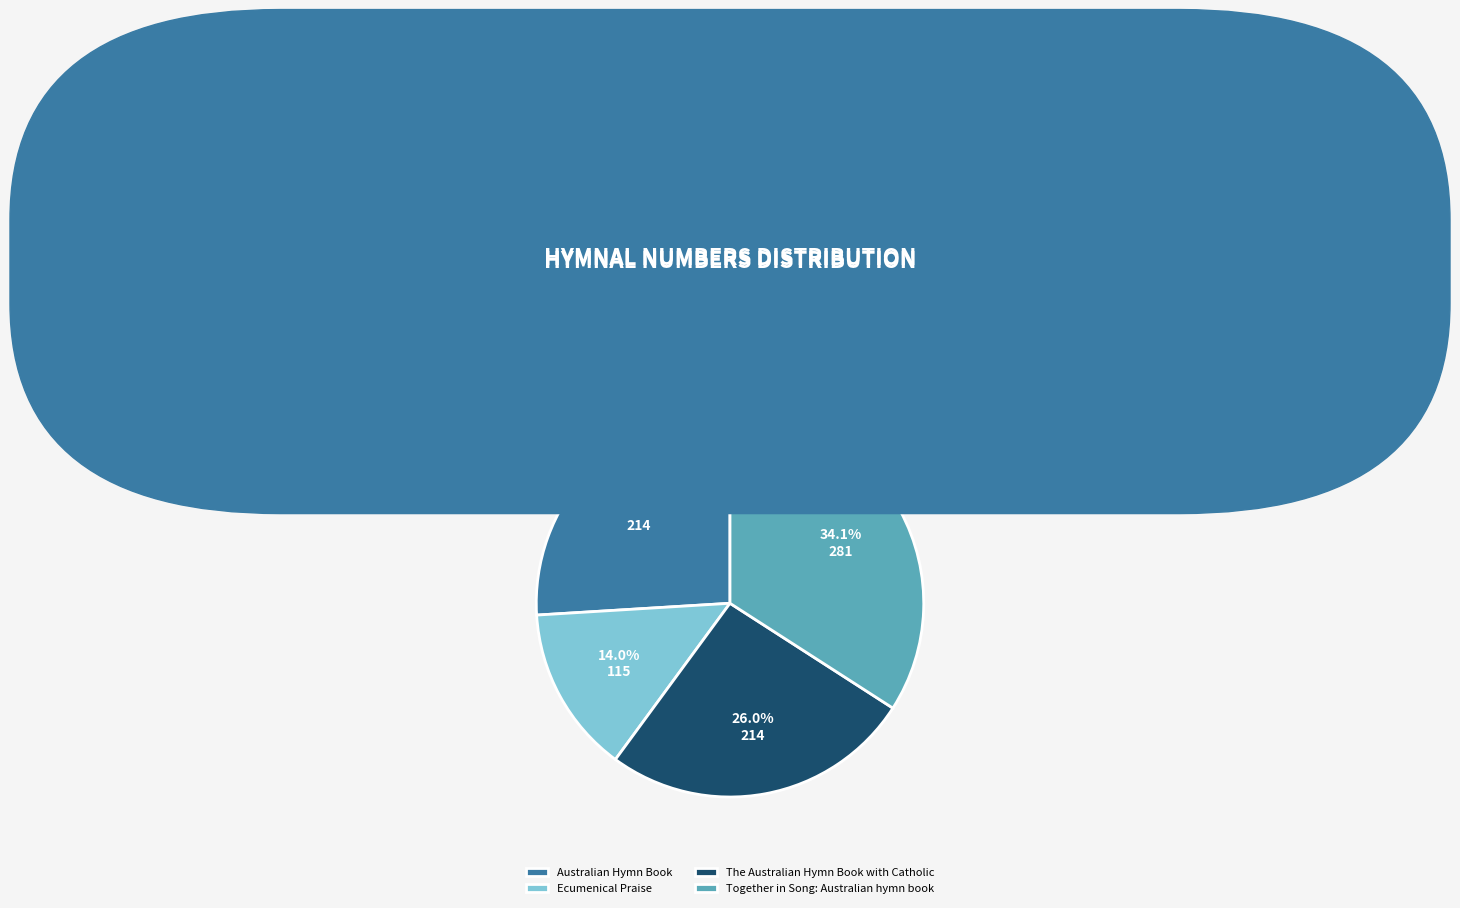

Approximately how many times larger is the value at Ecumenical Praise compared to The Australian Hymn Book with Catholic?

0.5